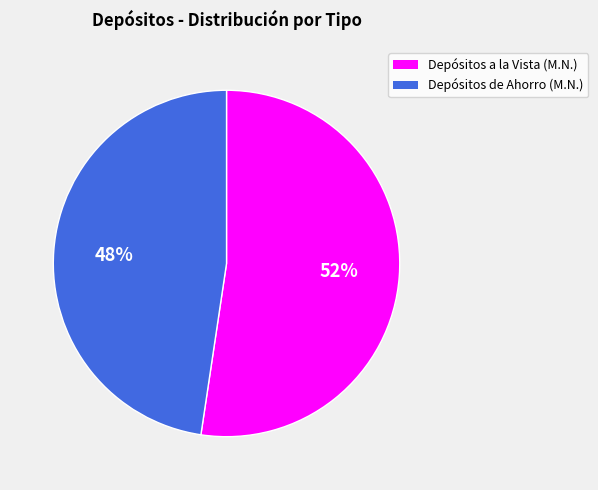

Is there any slice that represents more than half of the pie?

Yes